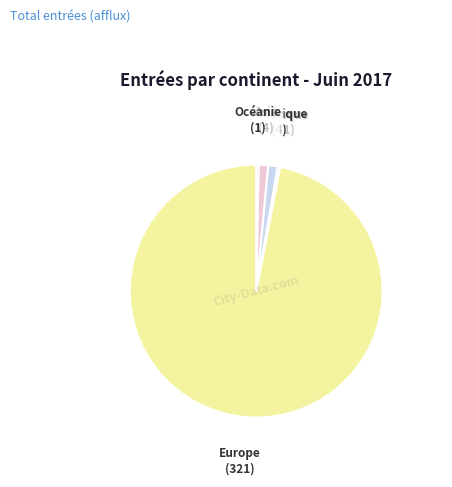

What is the largest slice in the pie chart?

Europe